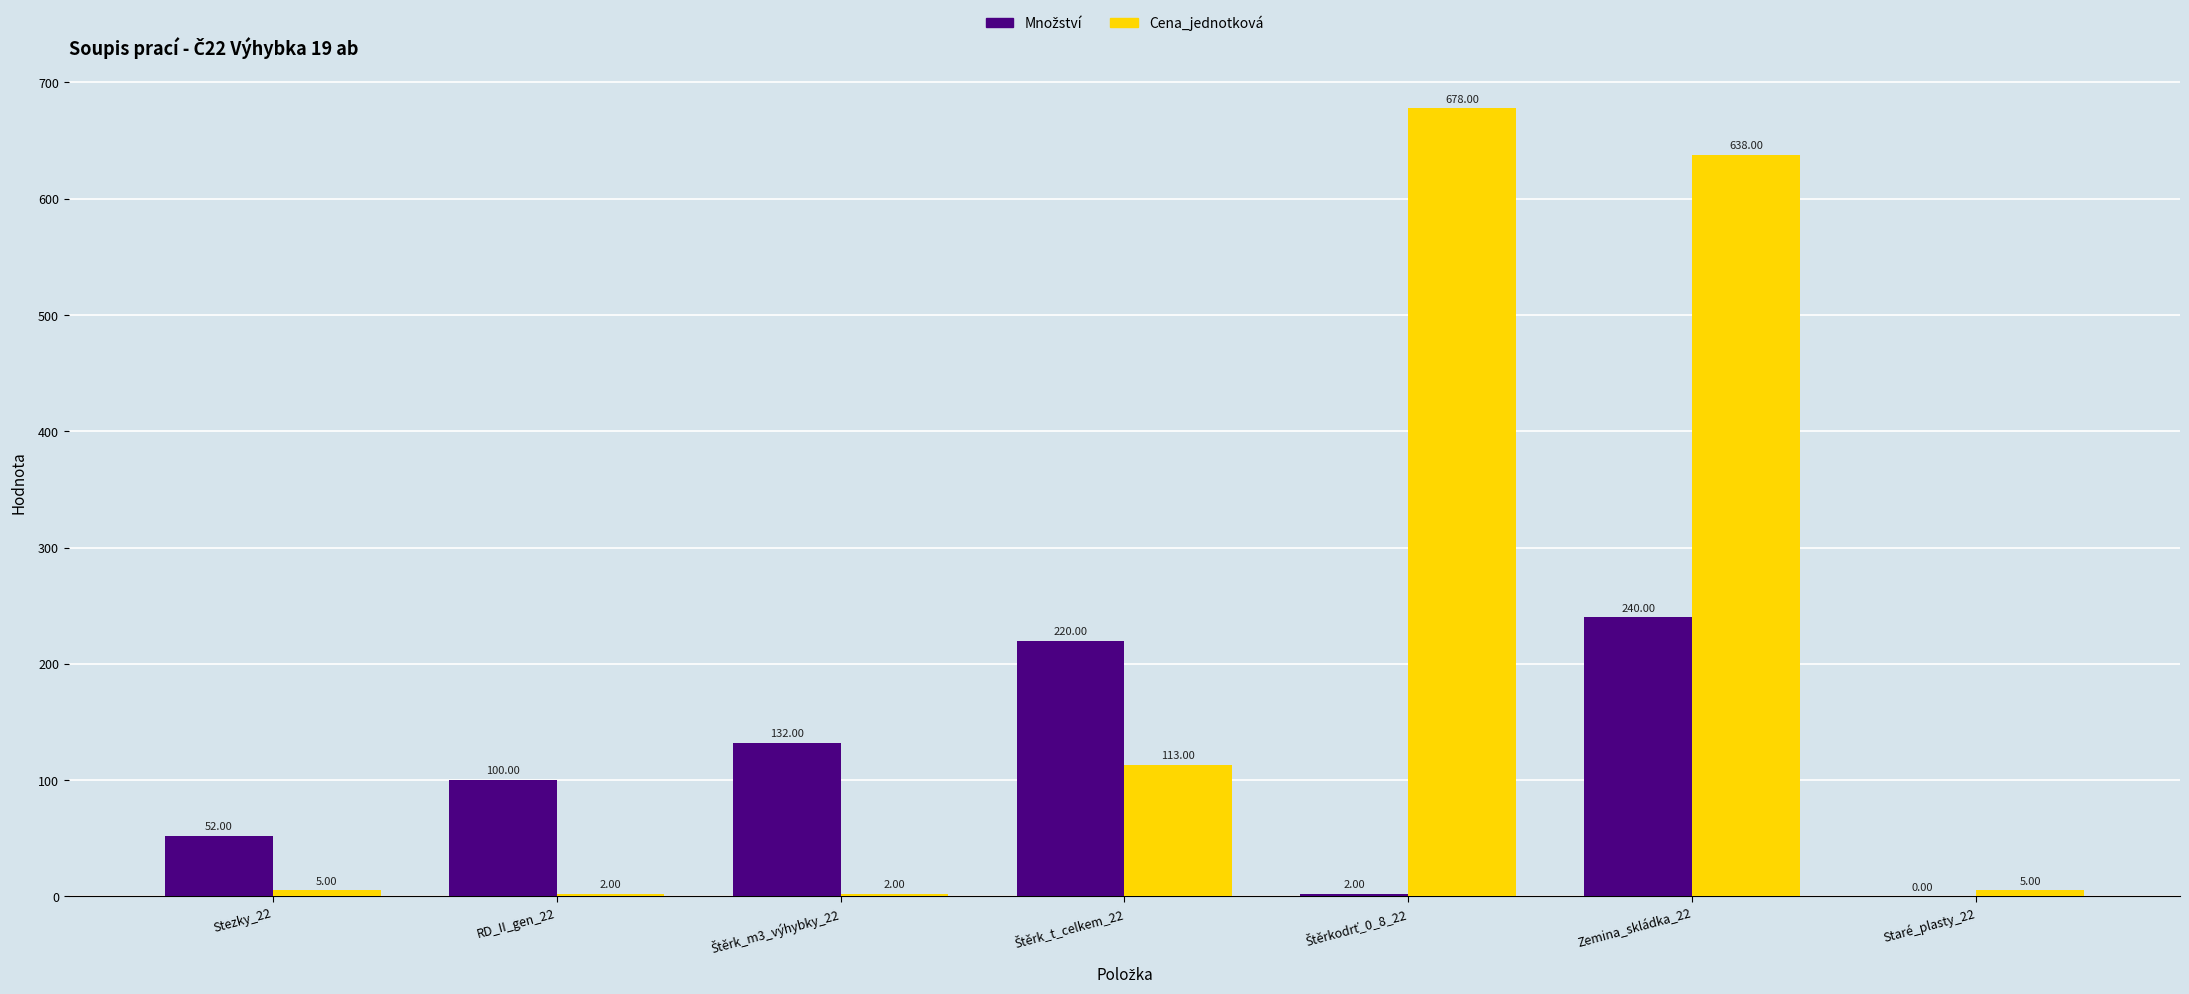

What is the total value across all series at RD_II_gen_22?

102